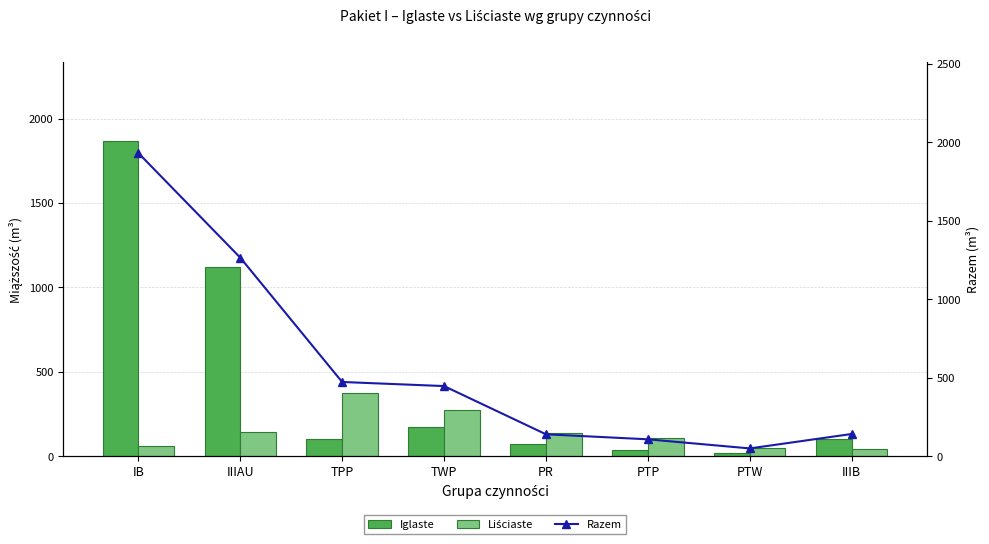

Count the number of categories in the chart.

8